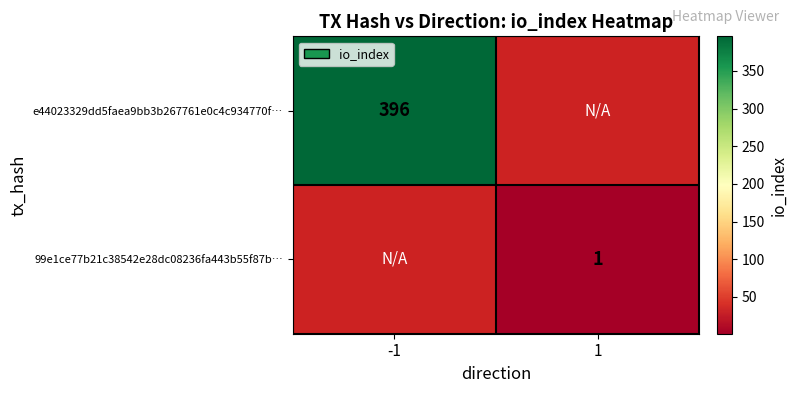

The value of 99e1ce77b21c38542e28dc08236fa443b55f87b… at 1 is 2. True or false?

False